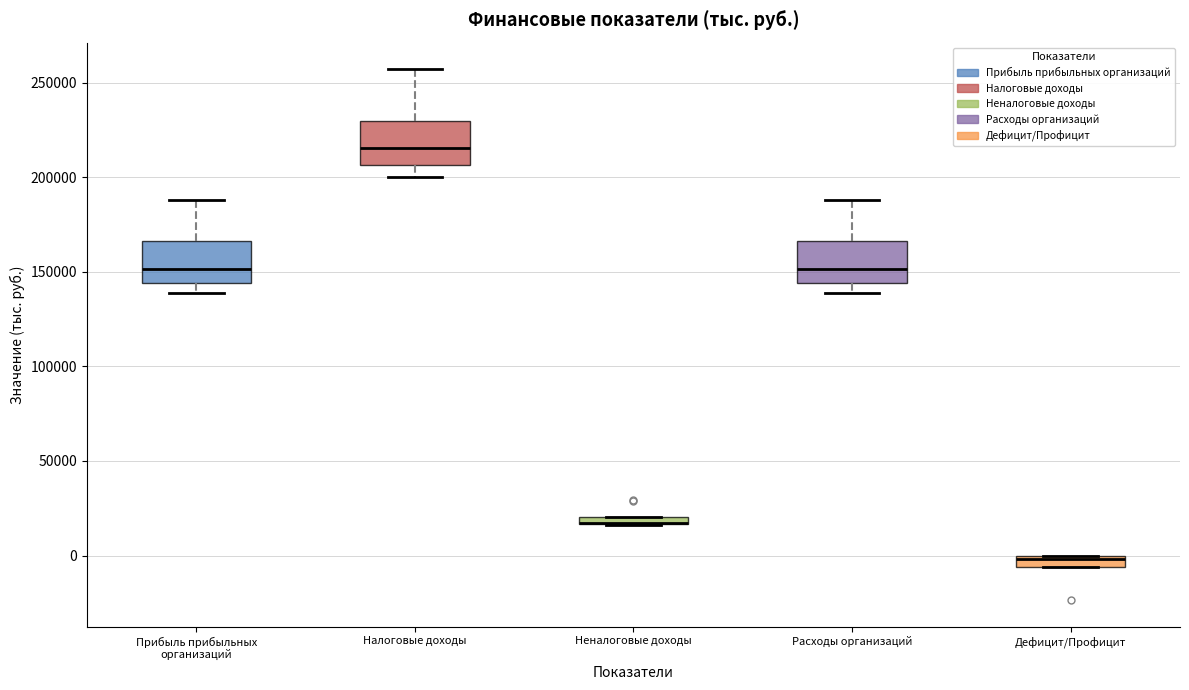

Where is the lower edge of the box for Дефицит/Профицит on the y-axis? The values are not printed on the chart, so give them approximately, as read against the axis.

-5000